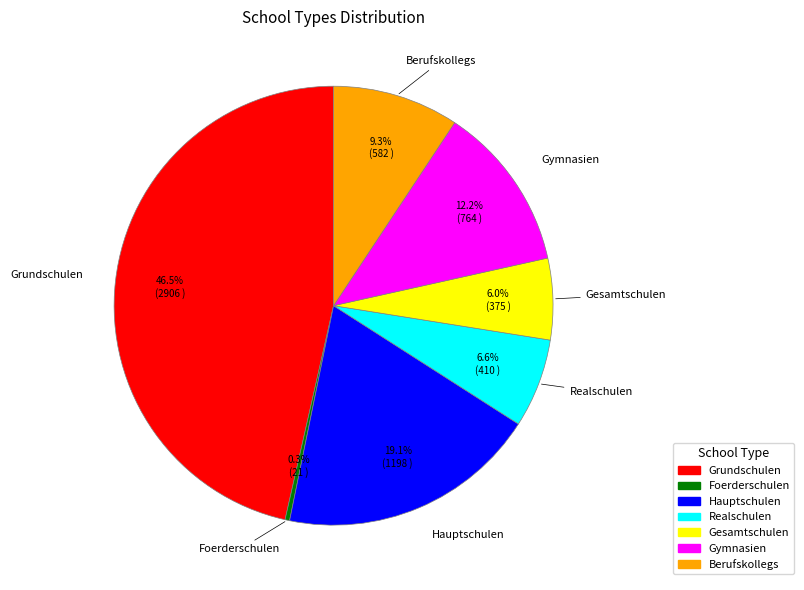

To the nearest percent, what is the difference between the Grundschulen and Berufskollegs slice percentages?

37%